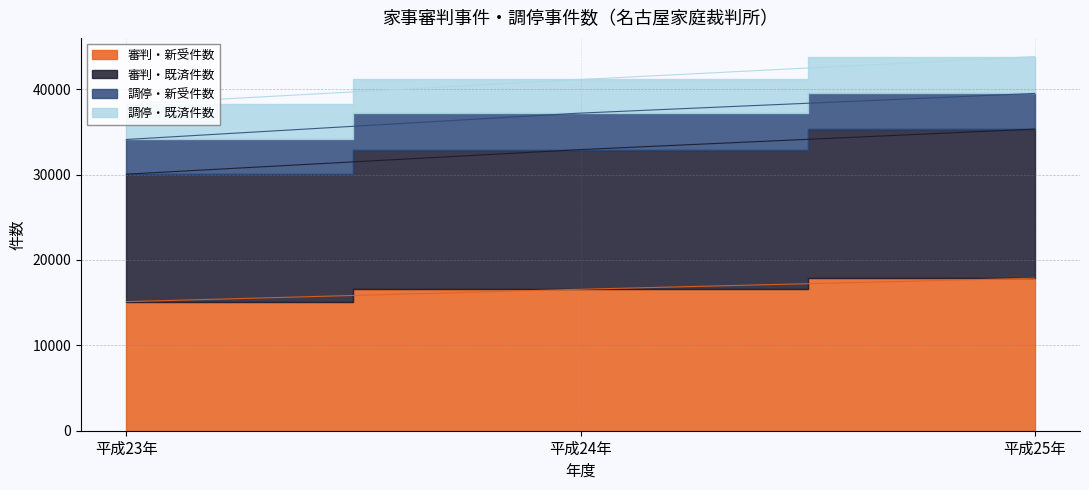

What is the average value of the 審判・新受件数 series?

16516